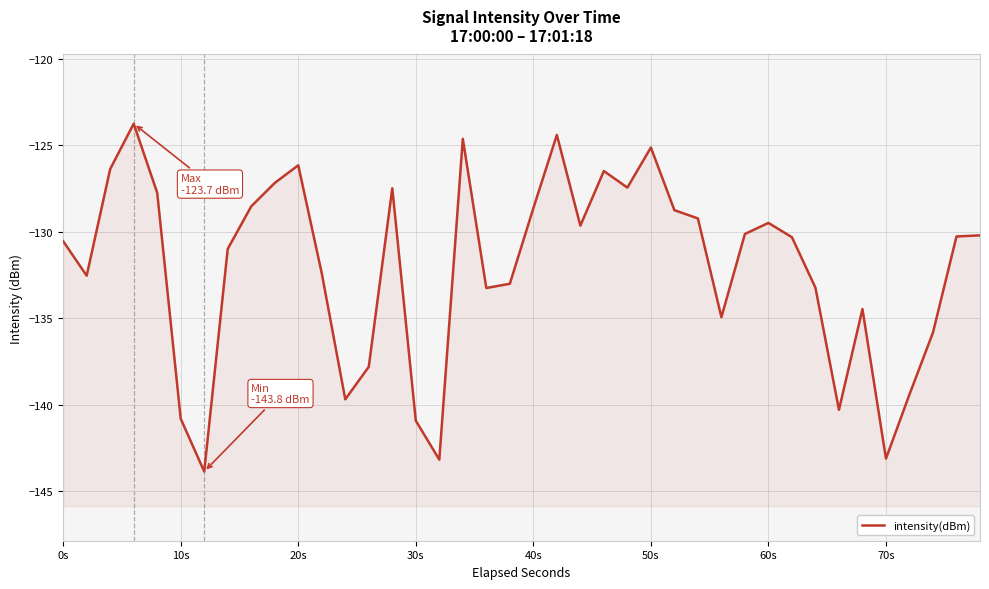

What is the greatest value displayed?

-123.7